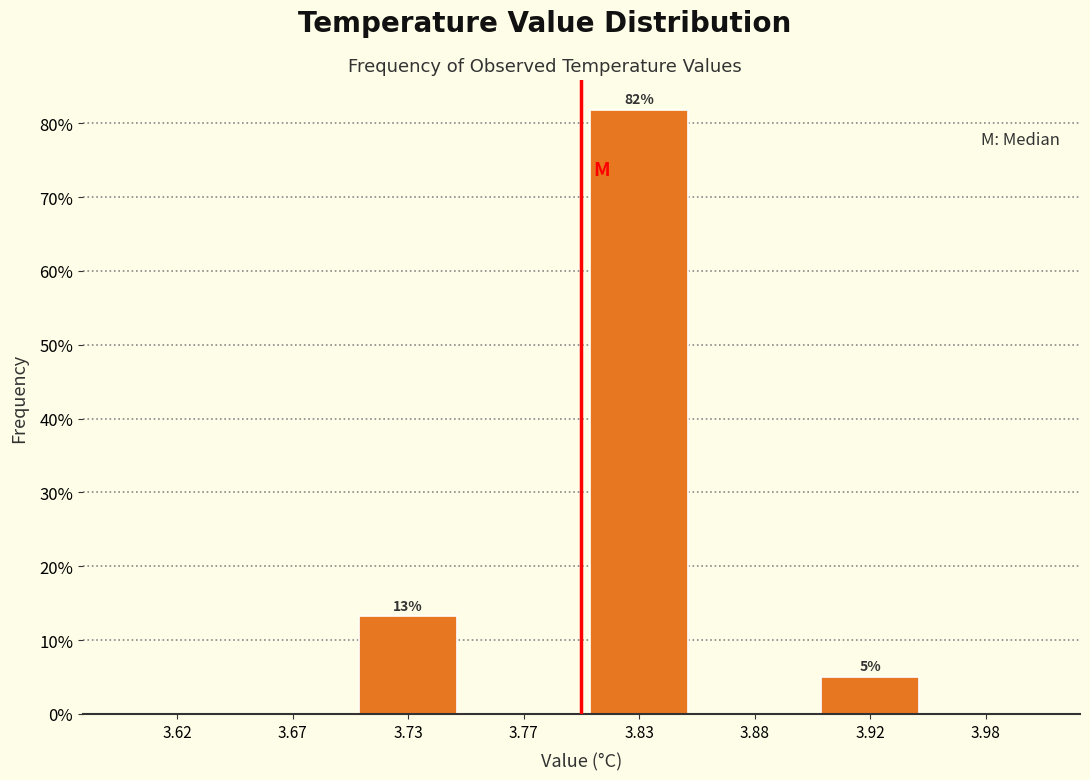

Reading right to left, extract all data points from this chart.

3.98=0.0	3.92=5.0	3.88=0.0	3.83=81.8	3.77=0.0	3.73=13.2	3.67=0.0	3.62=0.0